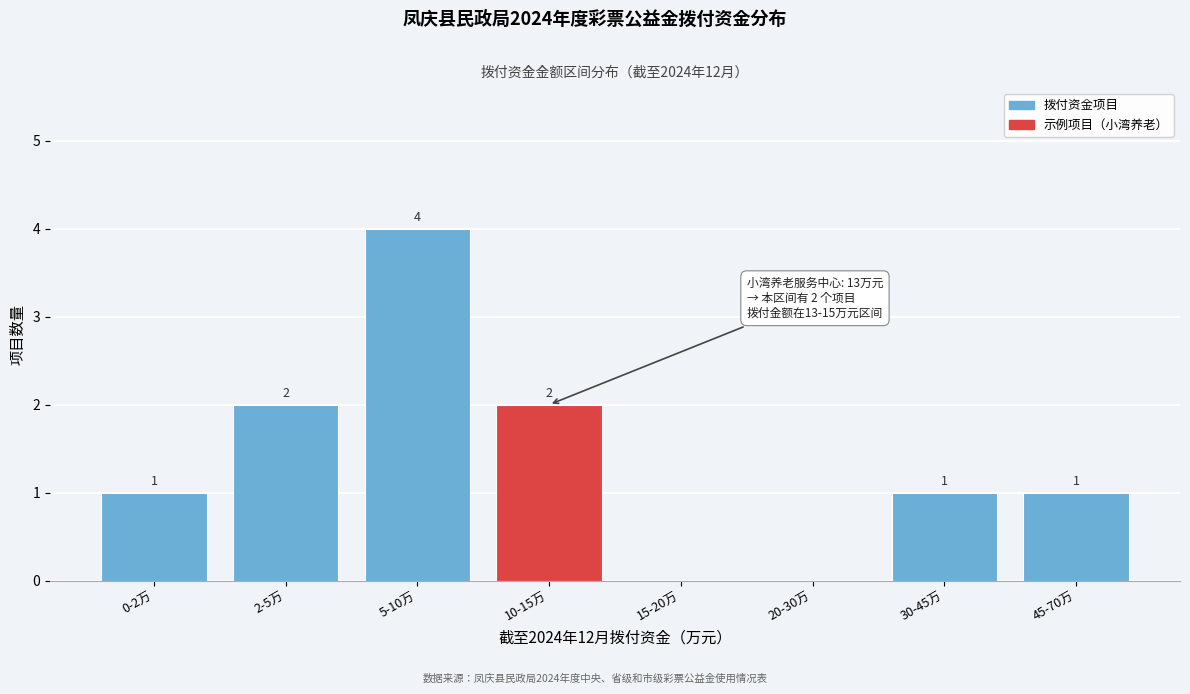

Reading left to right, what are all the values shown in this chart?

0-2万=1	2-5万=2	5-10万=4	10-15万=2	15-20万=0	20-30万=0	30-45万=1	45-70万=1